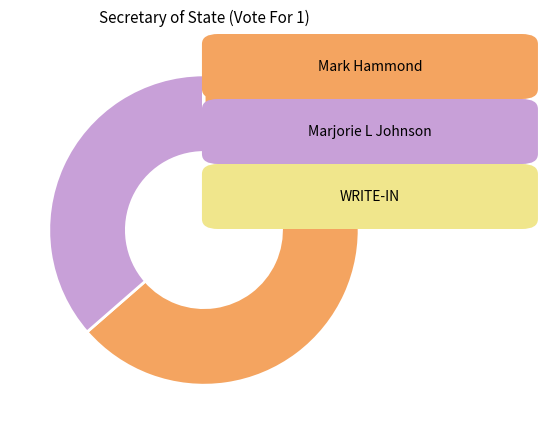

Is there any slice that represents more than half of the pie?

Yes